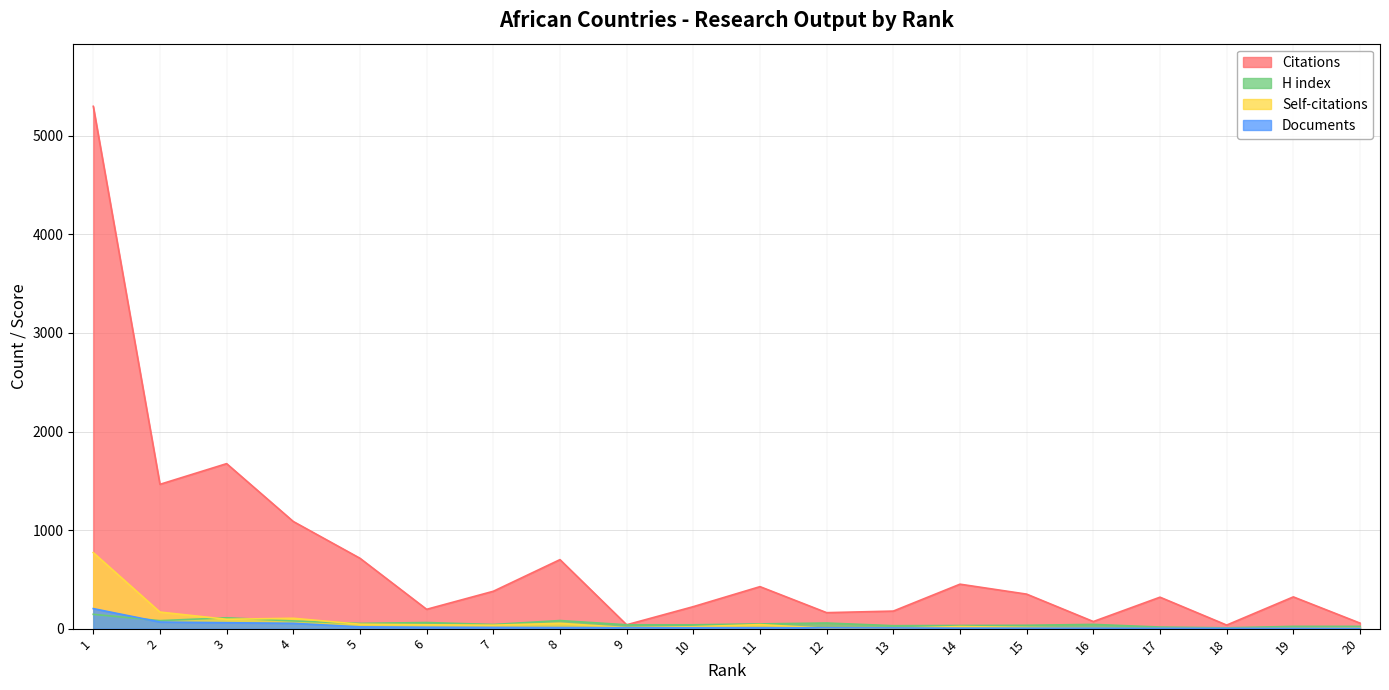

What is the difference between the highest and lowest values at 12?

159